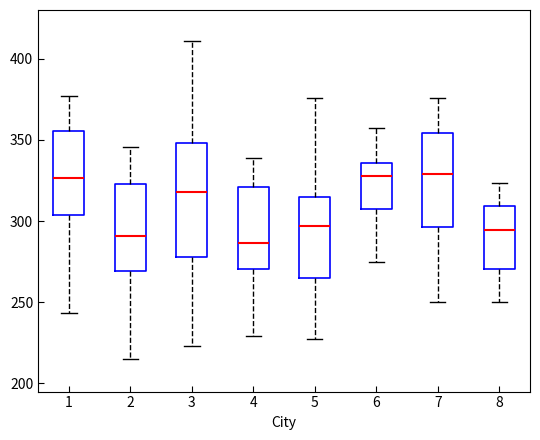

Reading left to right, read every box against the y-axis: the position of its median line, the range the box covers, and the ends of its whiskers. The values are not printed on the chart, so give them approximately, as read against the axis.

1: median 325, box 305 to 355, whiskers 245 to 375
2: median 290, box 270 to 325, whiskers 215 to 345
3: median 320, box 280 to 350, whiskers 225 to 410
4: median 285, box 270 to 320, whiskers 230 to 340
5: median 295, box 265 to 315, whiskers 225 to 375
6: median 330, box 305 to 335, whiskers 275 to 355
7: median 330, box 295 to 355, whiskers 250 to 375
8: median 295, box 270 to 310, whiskers 250 to 325